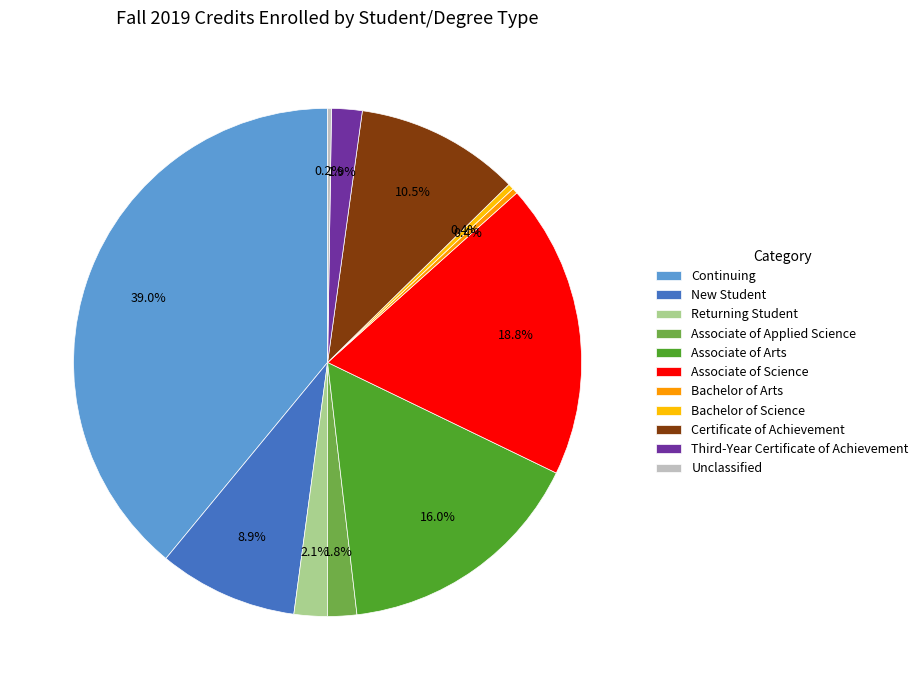

Count the number of slices in the pie.

11